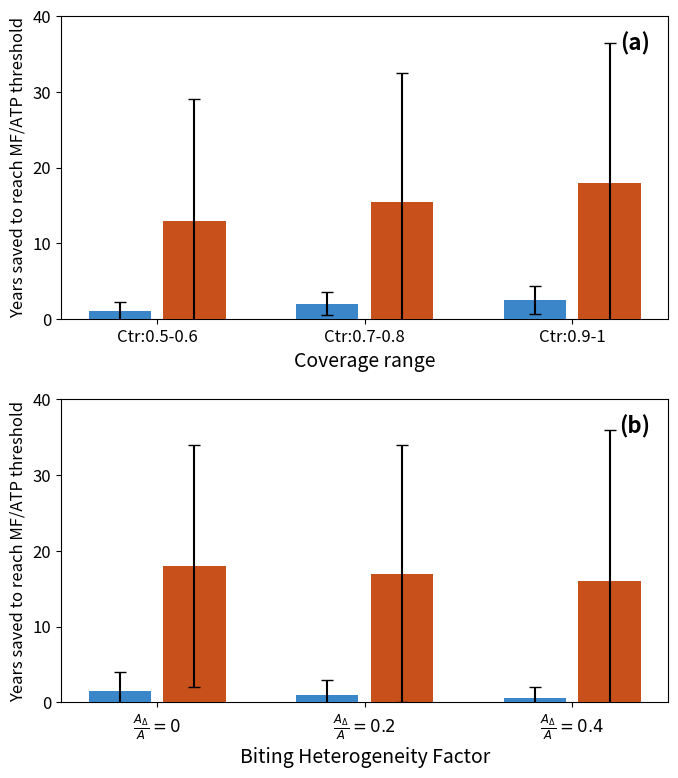

What is the smallest value displayed?

0.5